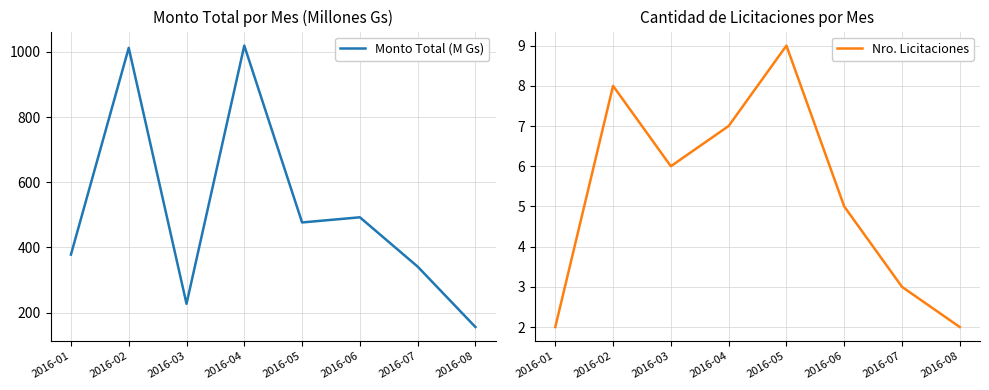

Reading left to right, list all the values displayed in this chart.

Monto Total (M Gs): 2016-01=377.9	2016-02=1012.5	2016-03=226.7	2016-04=1019.3	2016-05=476.4	2016-06=492.3	2016-07=340.9	2016-08=155.4
Nro. Licitaciones: 2016-01=2.0	2016-02=8.0	2016-03=6.0	2016-04=7.0	2016-05=9.0	2016-06=5.0	2016-07=3.0	2016-08=2.0